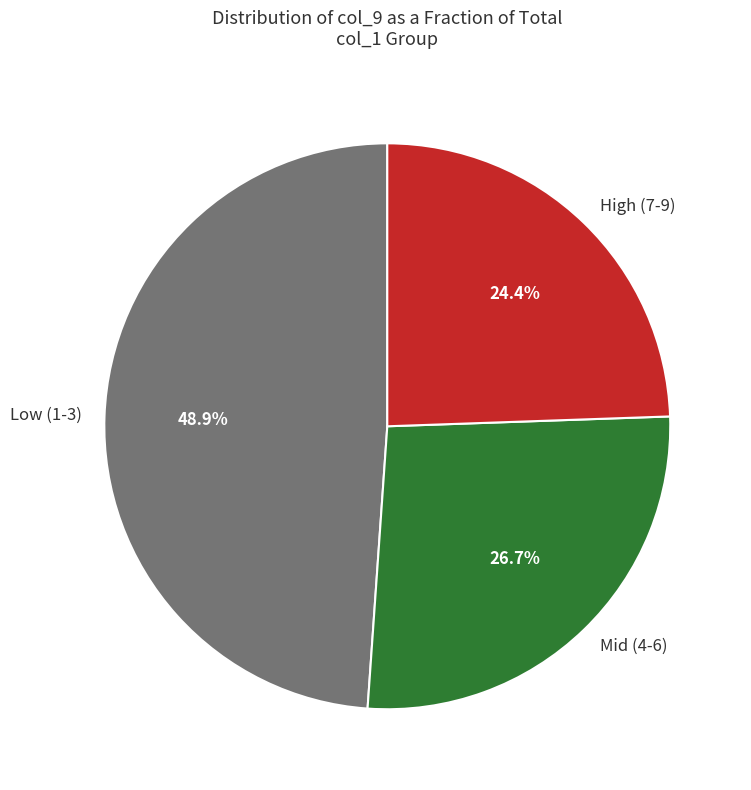

Rank the categories by value from highest to lowest.

Low (1-3), Mid (4-6), High (7-9)